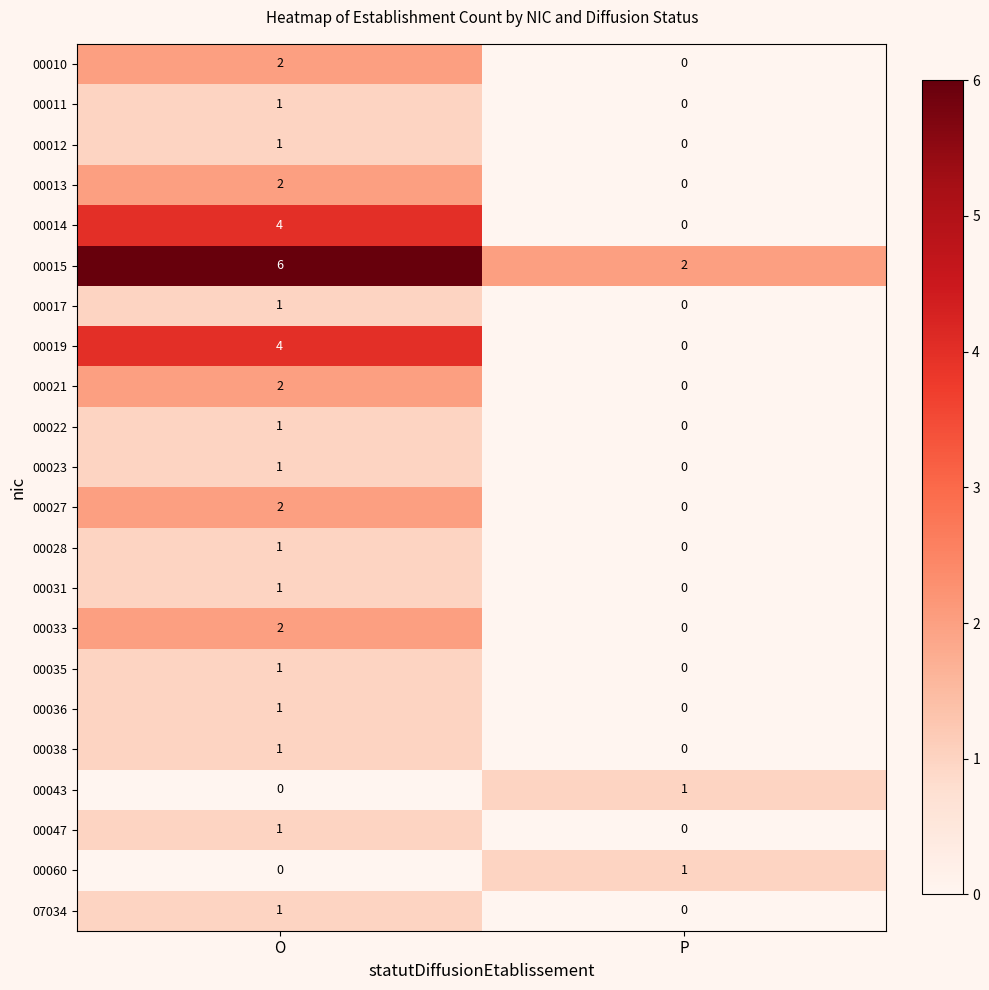

Where is 00035 nearest to the value 0?

P